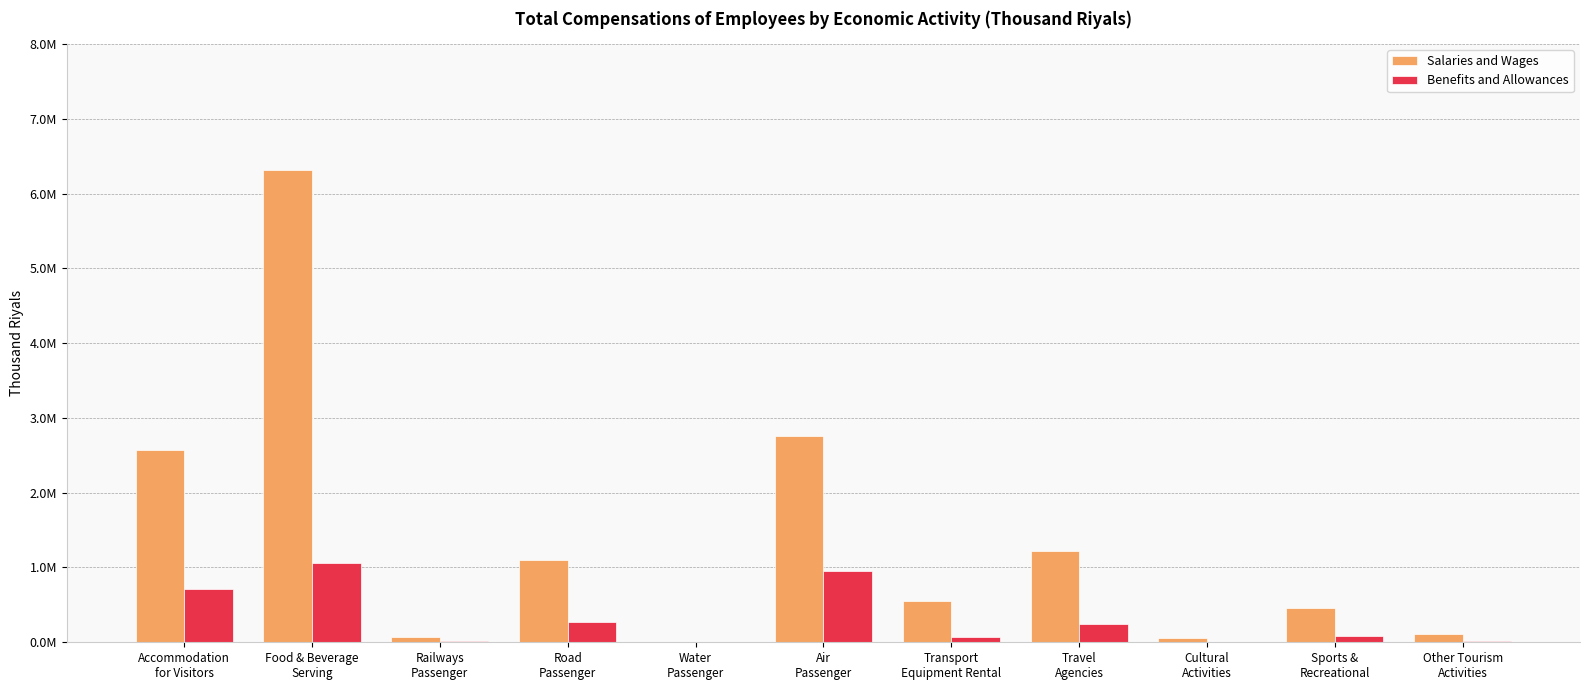

Rank the series by their maximum value, from highest to lowest.

Salaries and Wages, Benefits and Allowances